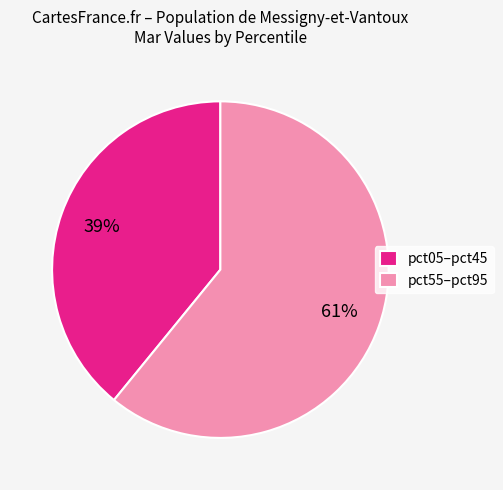

Is the sum of pct55–pct95 and pct05–pct45 greater than half?

Yes